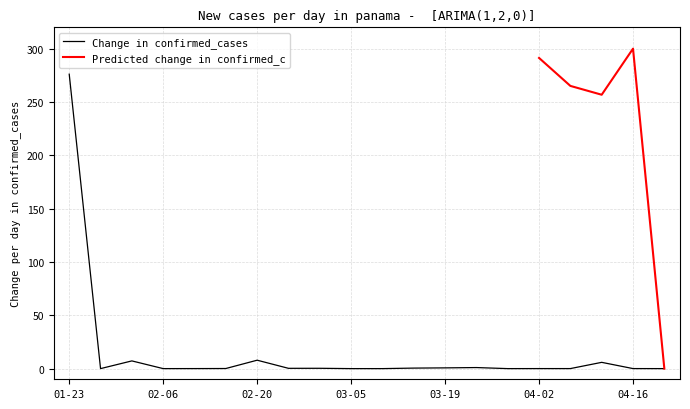

Does the chart display data point markers on the line(s)?

No